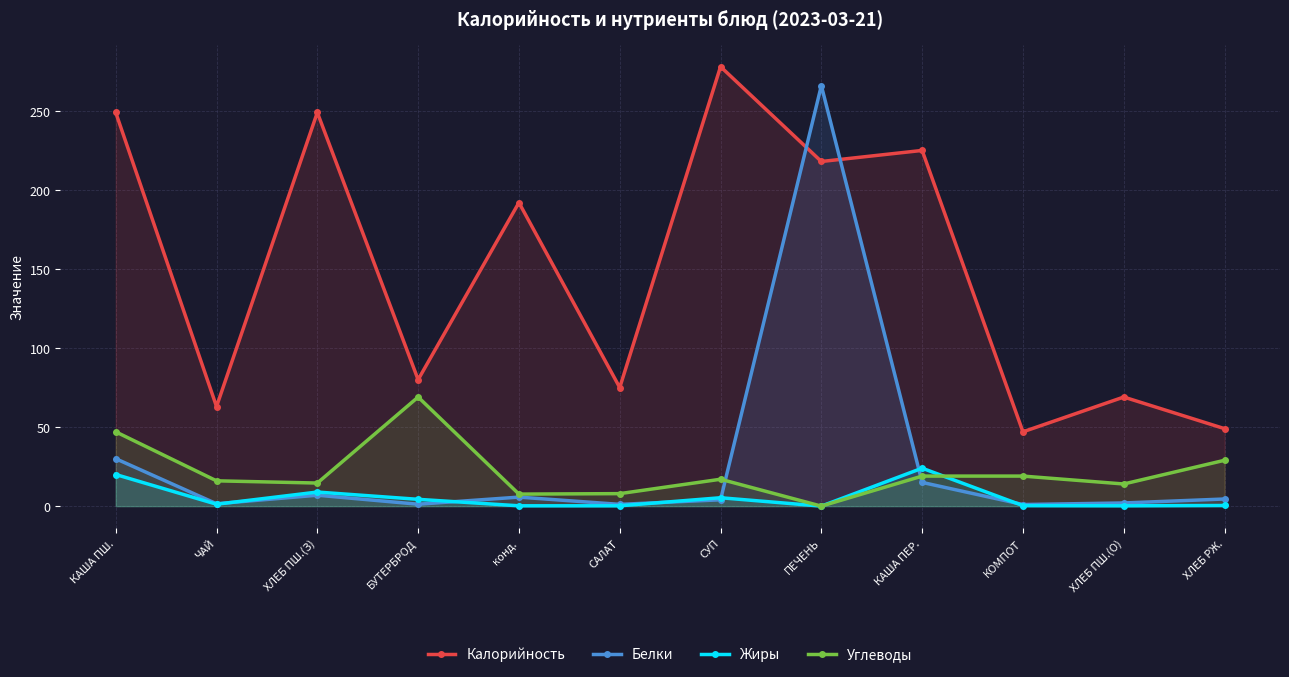

How many data points in Жиры are above 1?

6